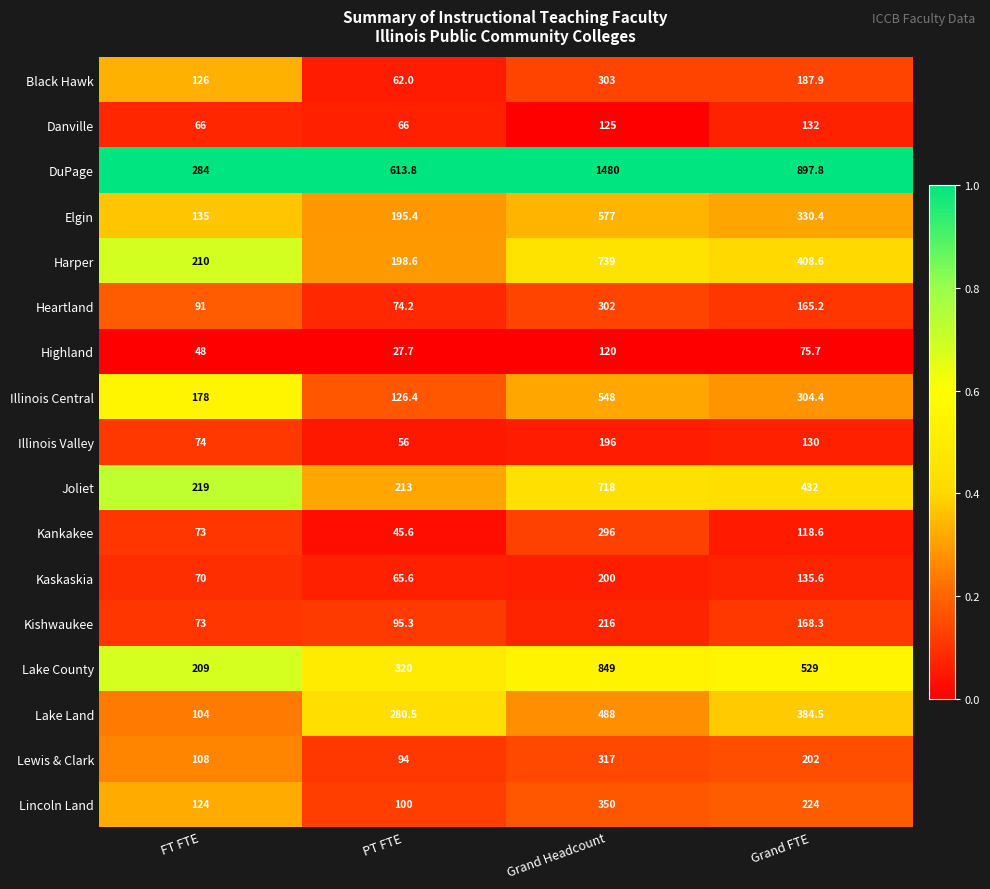

The Harper series shows 1274.9 at Grand Headcount. True or false?

False